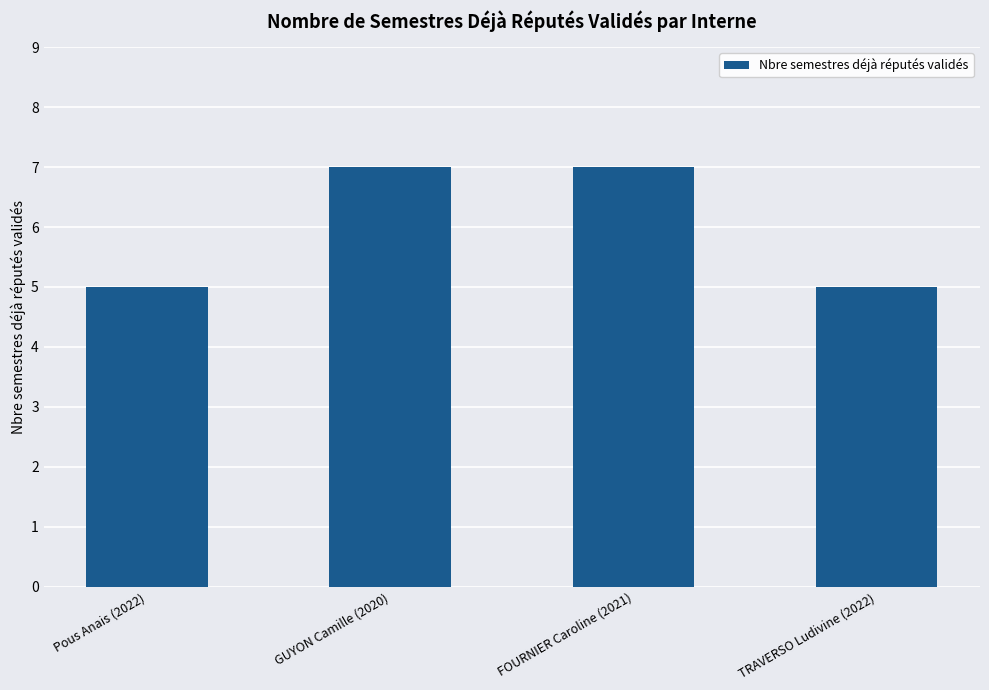

What position from the left is GUYON Camille (2020)?

2